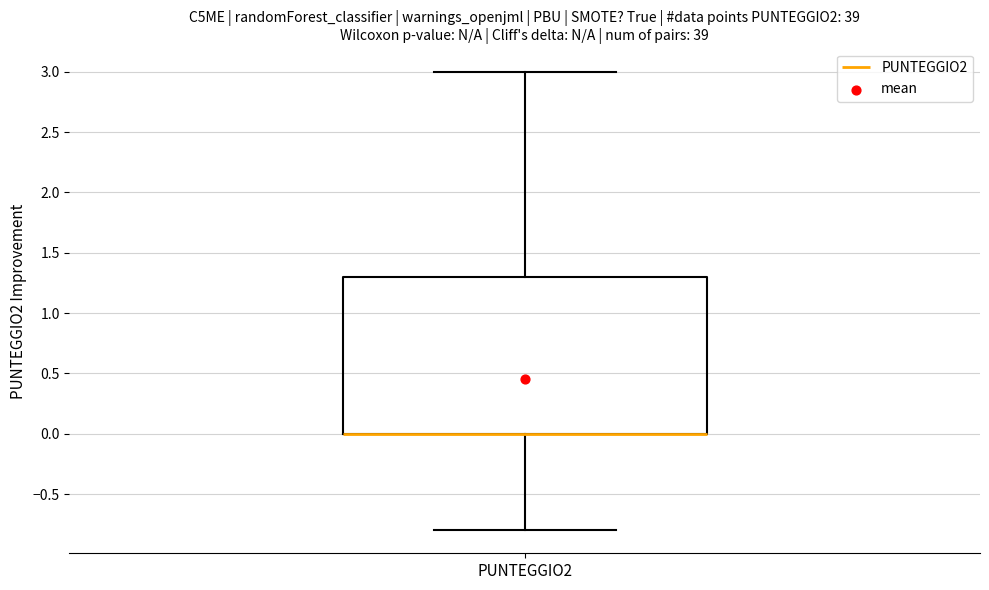

Transcribe this box plot: give where the median line is, the range the box spans, and where the two whiskers end, as read against the y-axis. The values are not printed on the chart, so give them approximately, as read against the axis.

median 0.0 (drawn on the box's lower edge), box 0.0 to 1.3, whiskers -0.8 to 3.0